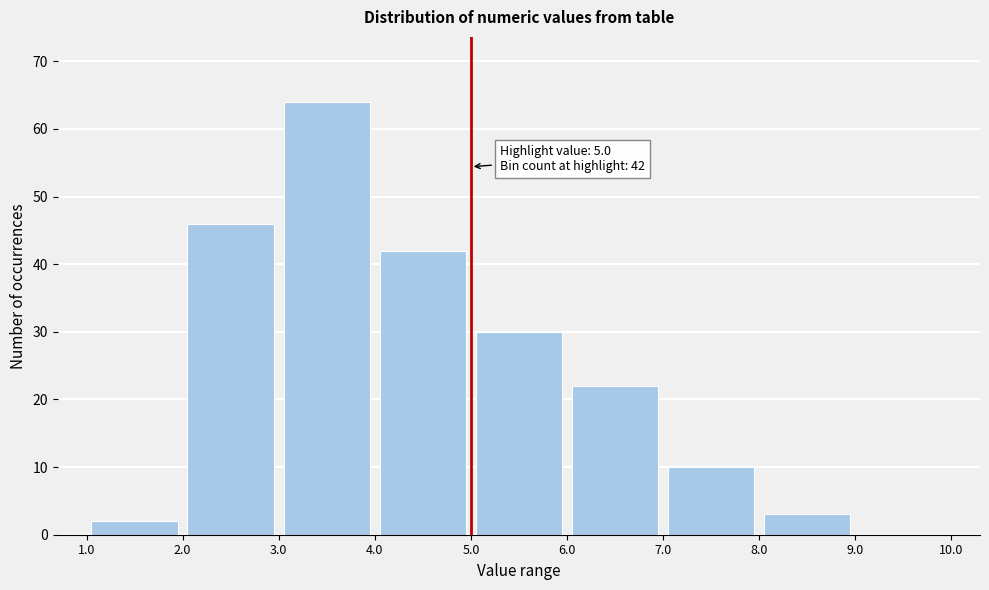

Which range on the x-axis has the tallest bar?

3.0 to 4.0